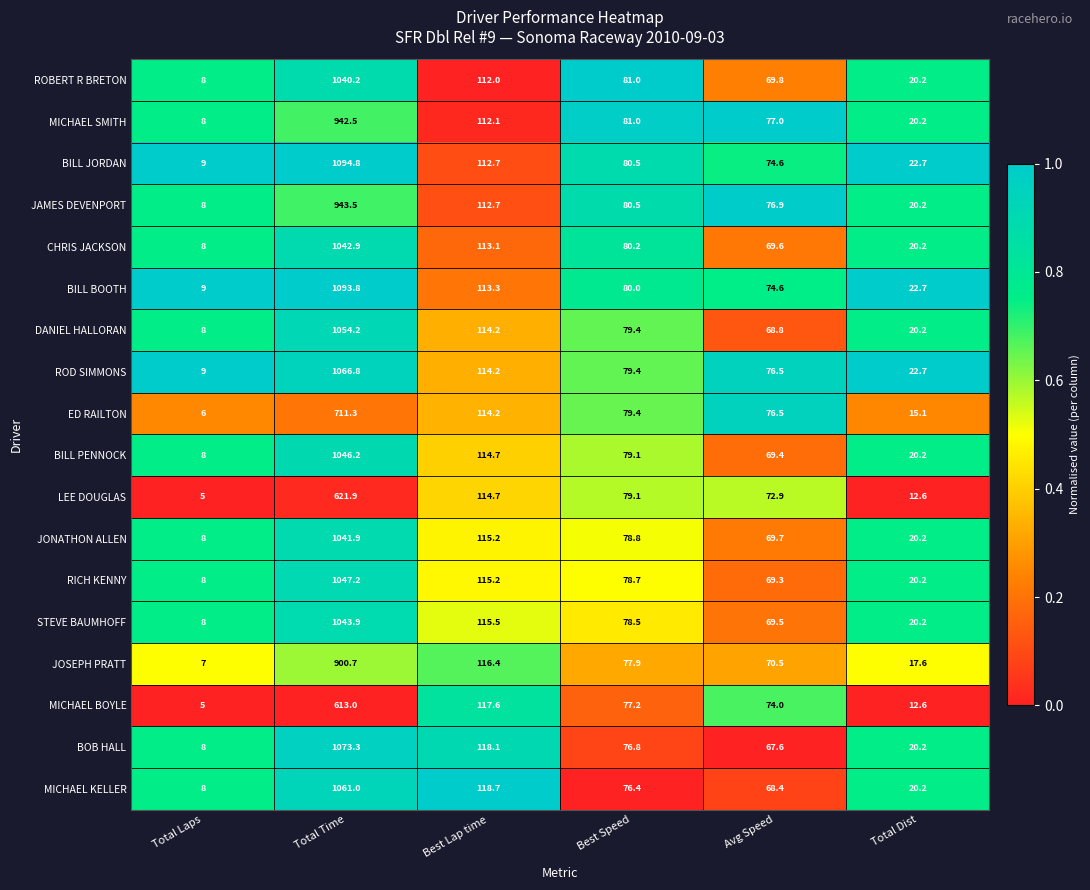

What is the difference between the maximum and minimum values in the BILL BOOTH series?

1084.8